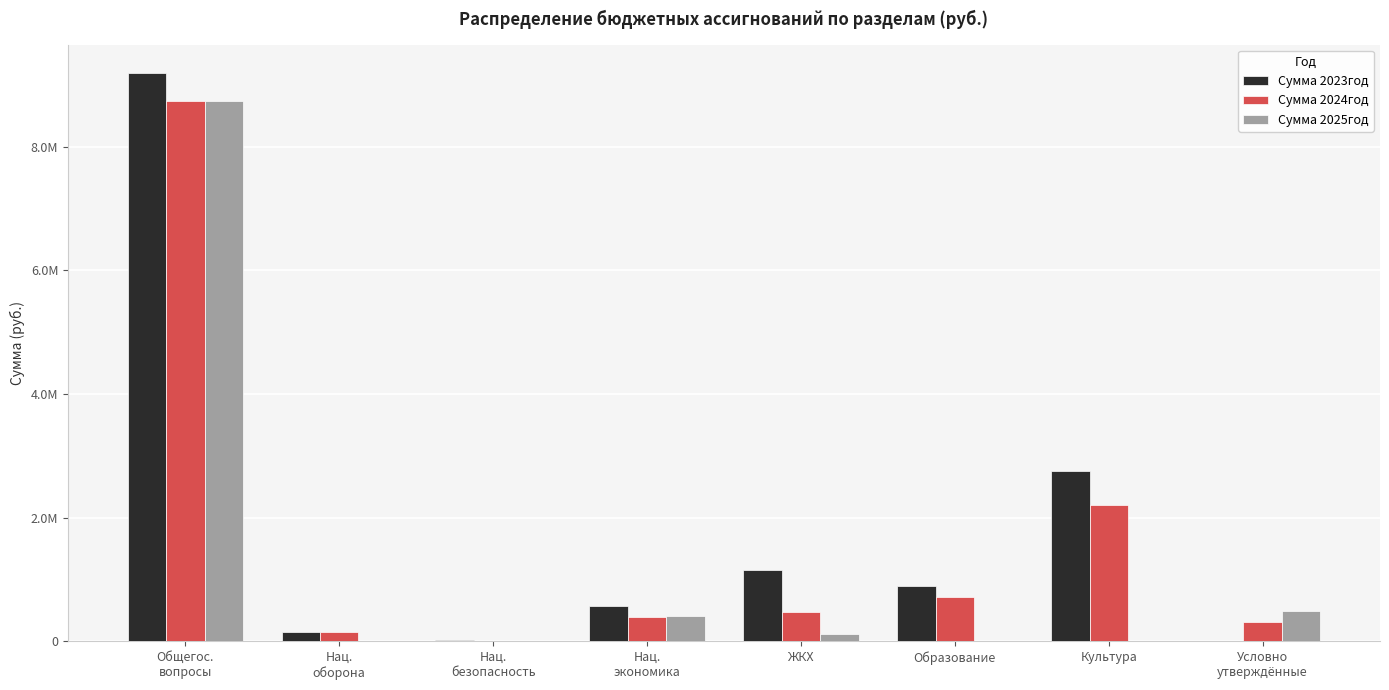

What position from the left is Образование?

6